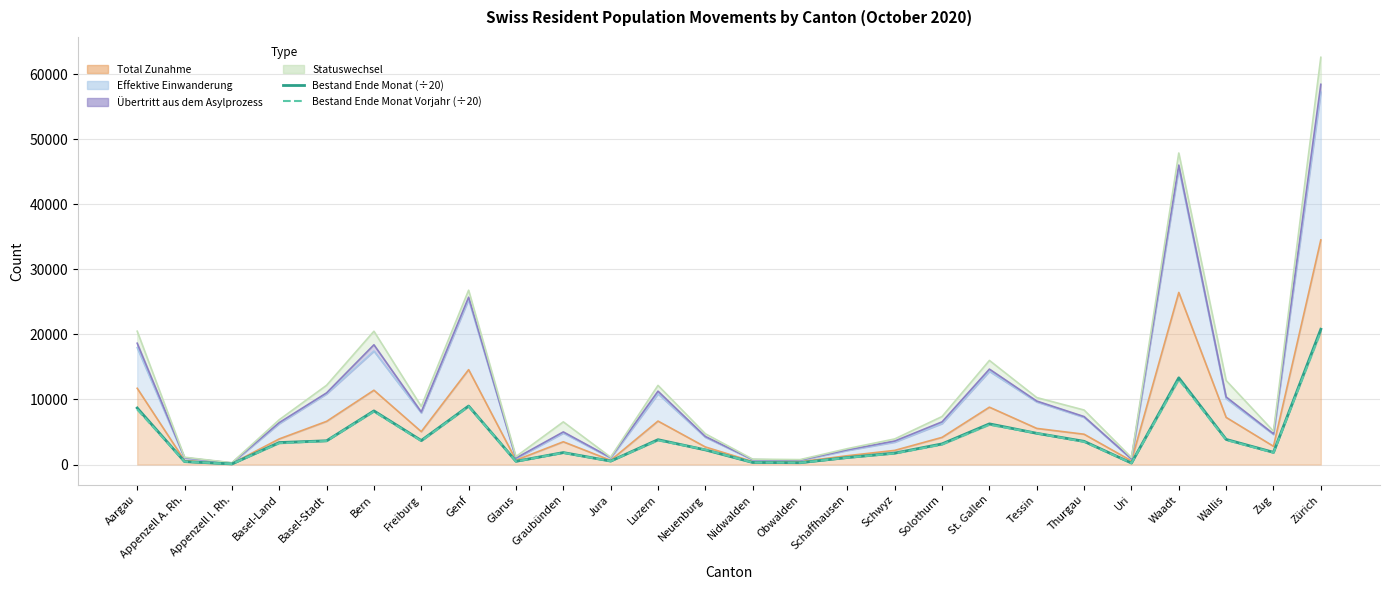

Where does the Bestand Ende Monat Vorjahr (÷20) series first go above 3273?

Aargau